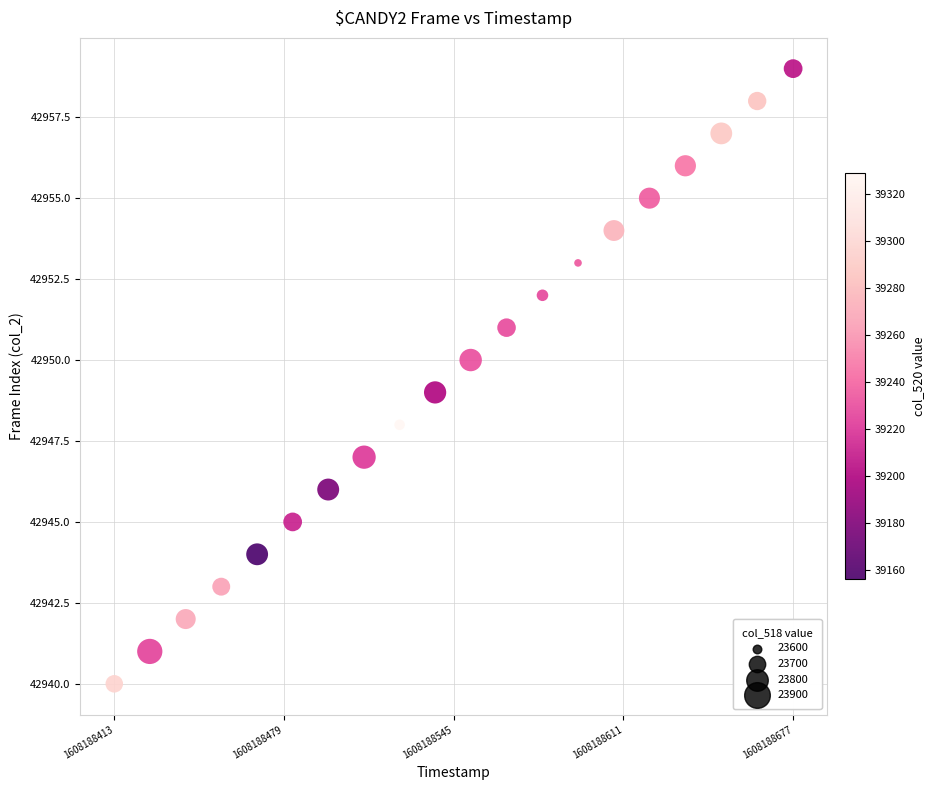

What is the range of Y values (max minus min)?

19